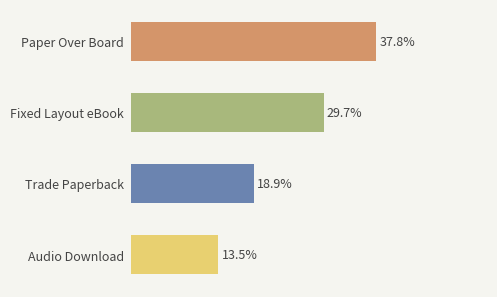

What is the label of the 2nd bar from the bottom?

Trade Paperback